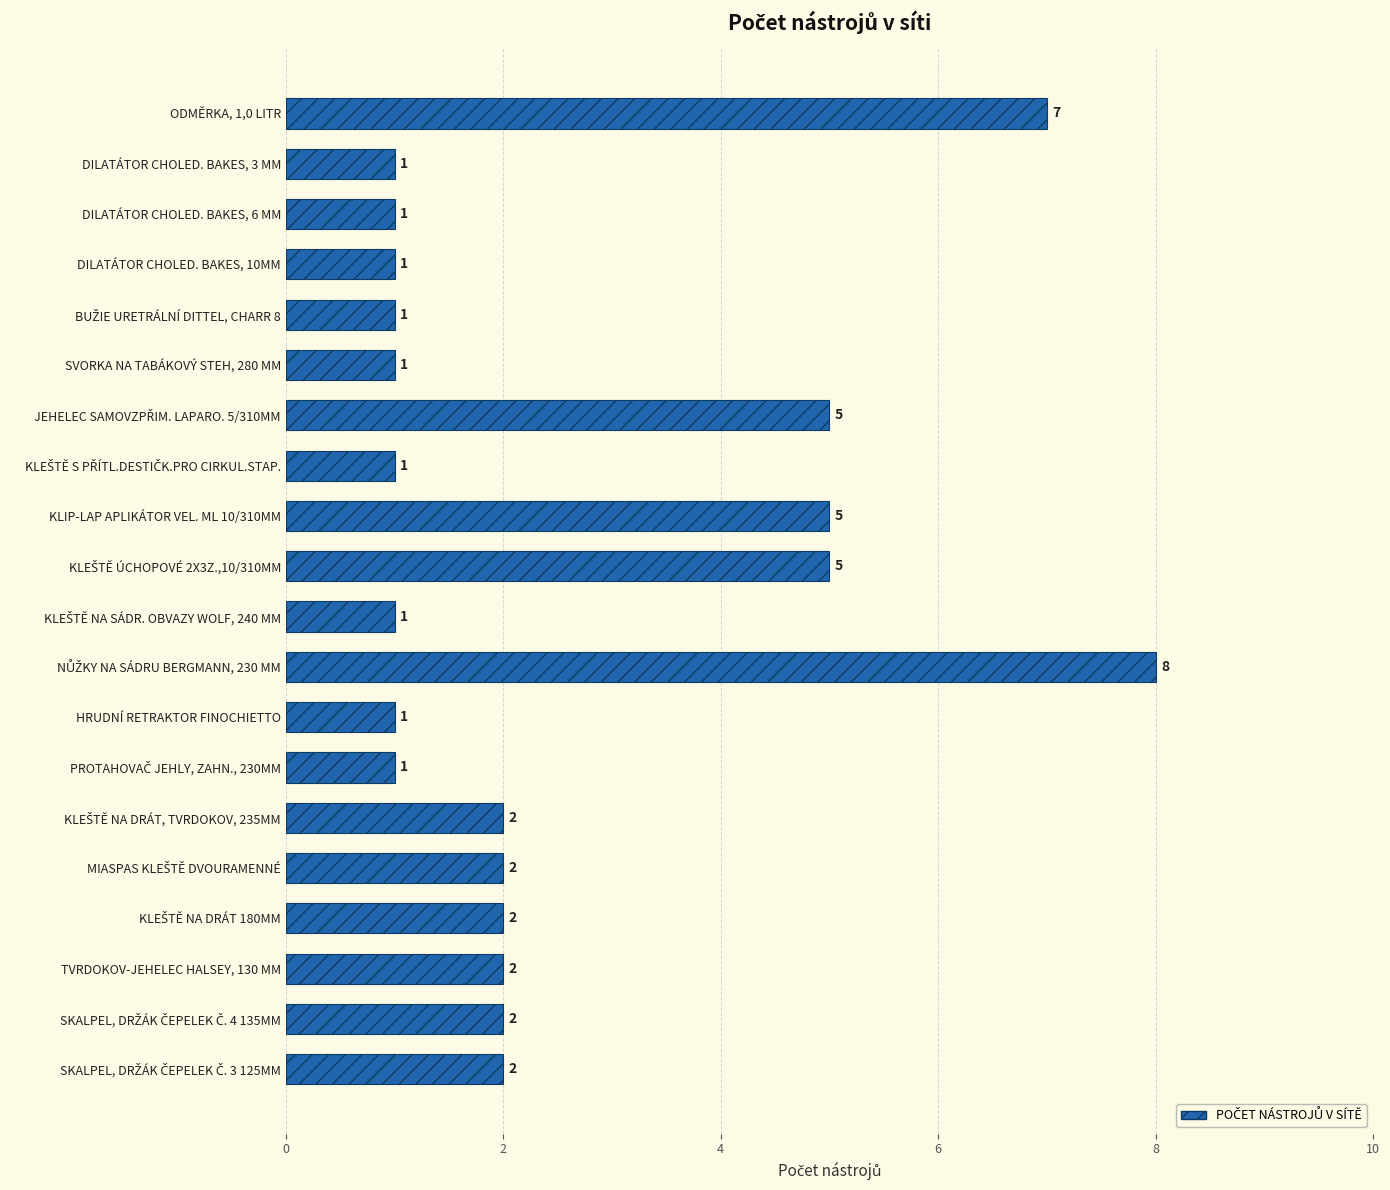

What is the sum of all values?

51